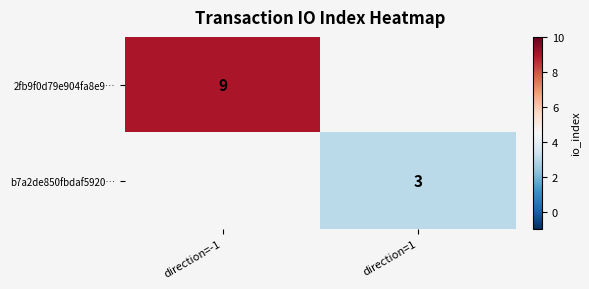

The 2fb9f0d79e904fa8e9… series shows 9 at direction=-1. True or false?

True